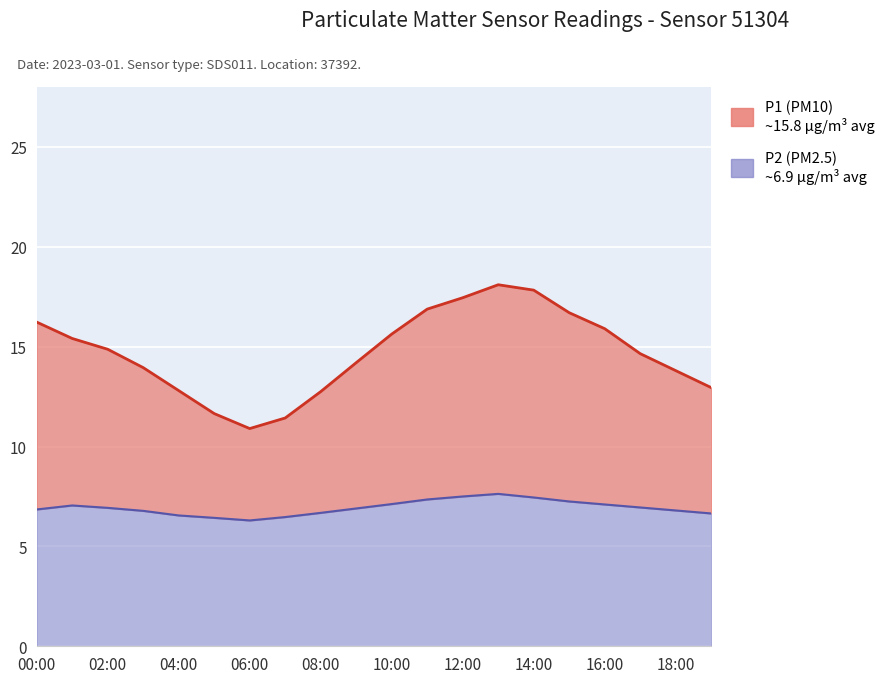

At 14:00, list the series in order from largest to smallest.

P1 (PM10), P2 (PM2.5)